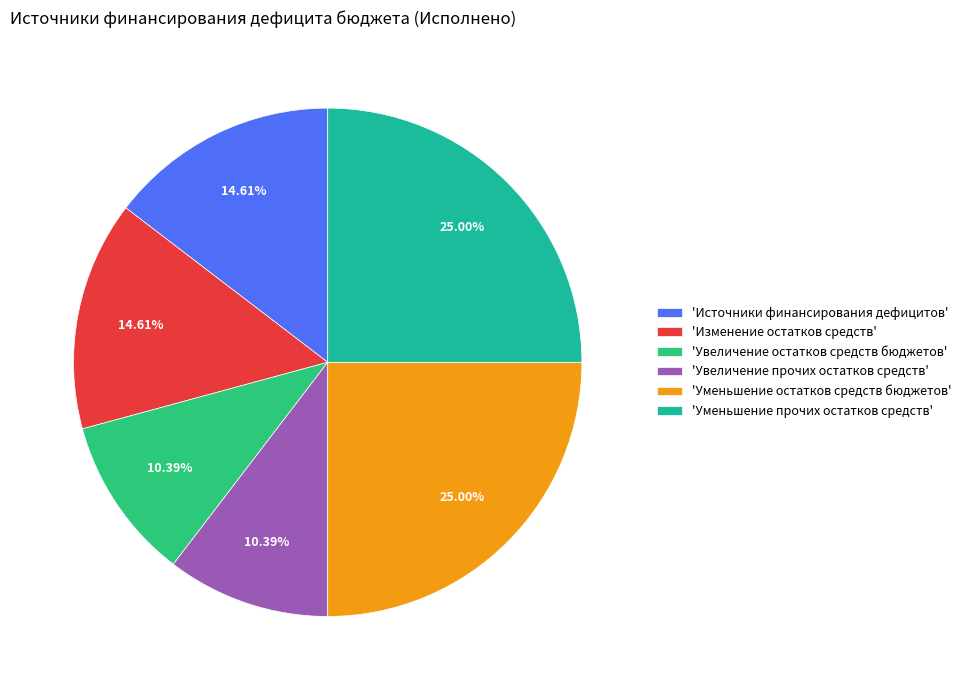

Does any single category account for the majority?

No